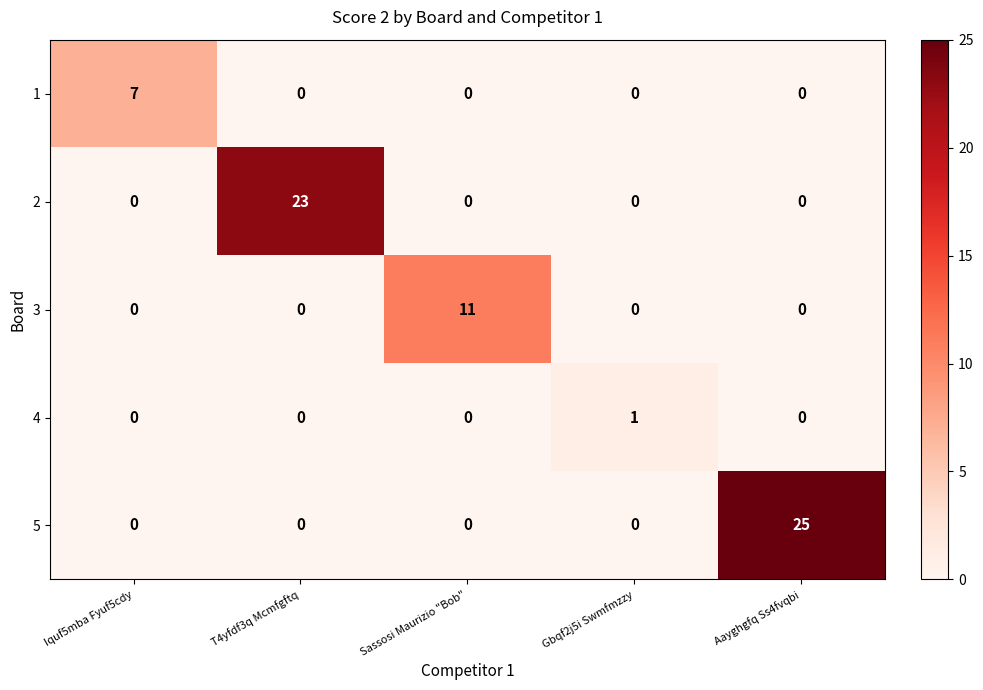

Rank the series by their maximum value, from highest to lowest.

5, 2, 3, 1, 4